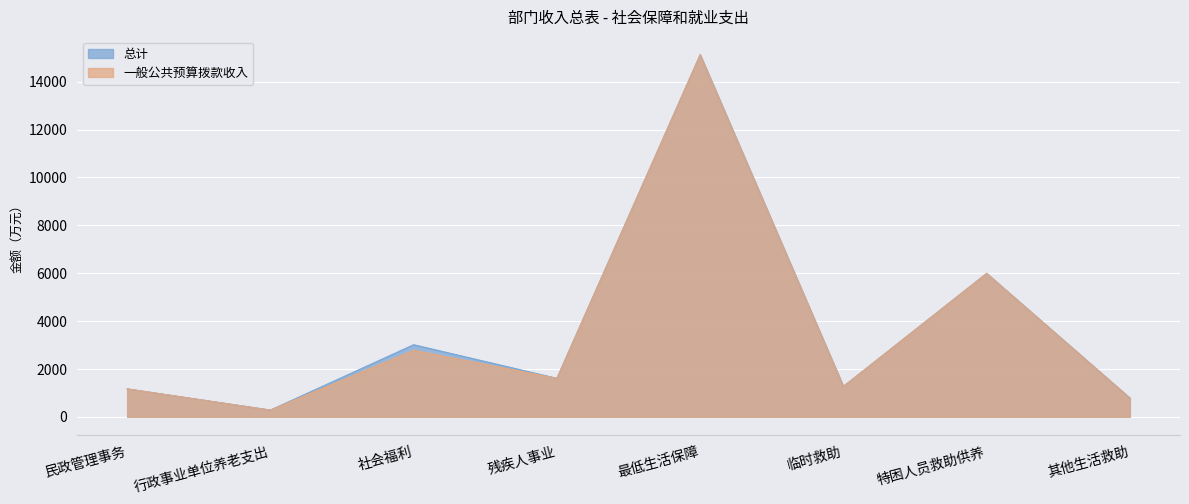

In 一般公共预算拨款收入, how many points are higher than both neighbors (excluding endpoints)?

3